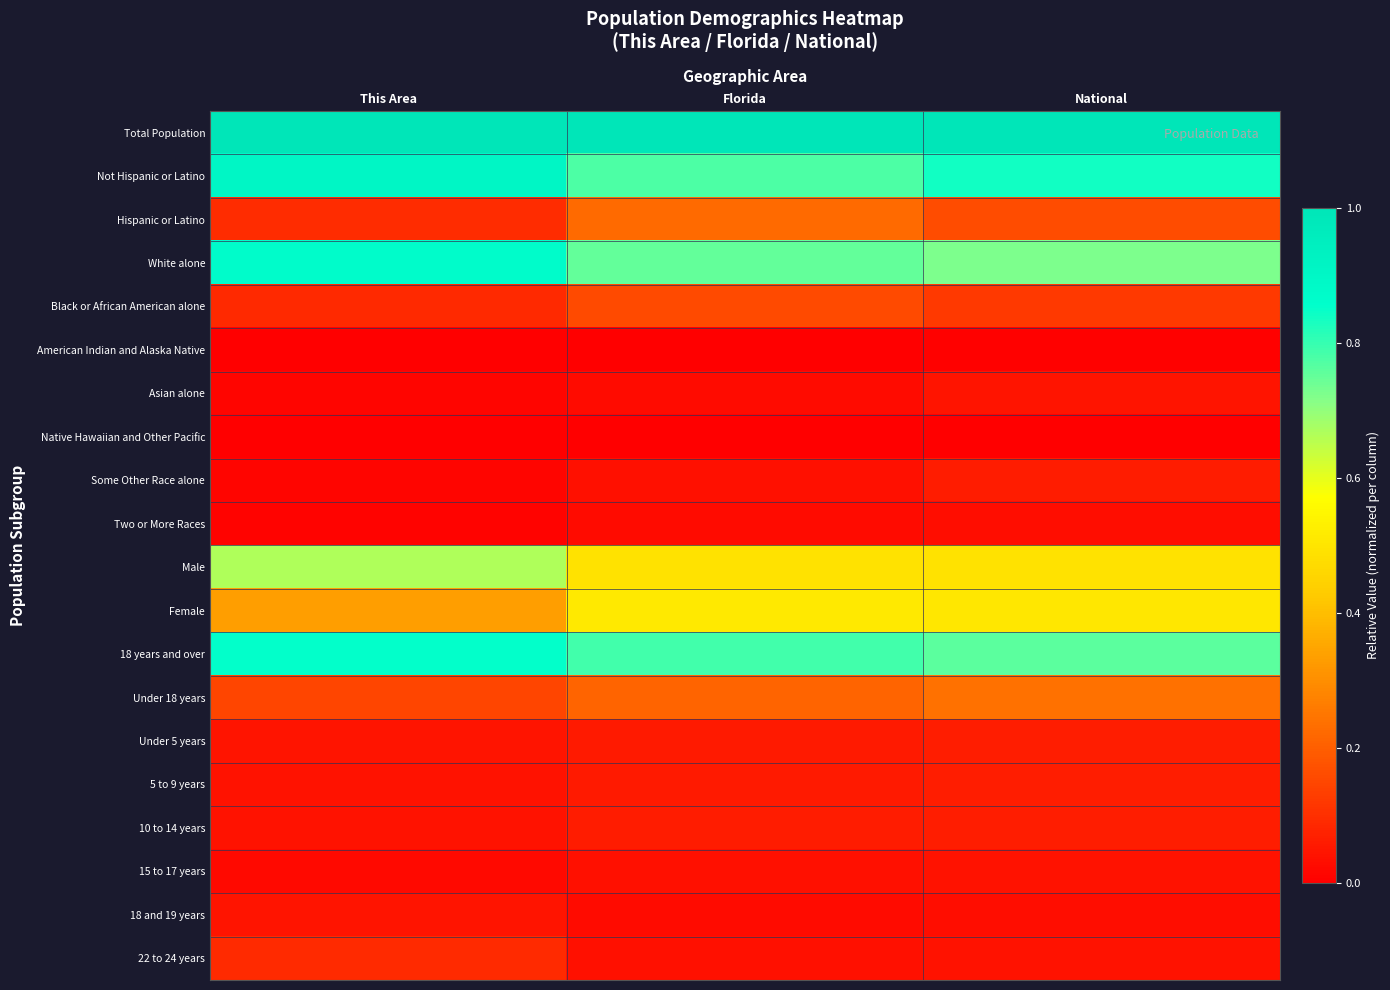

Which has a higher value, This Area or National?

This Area